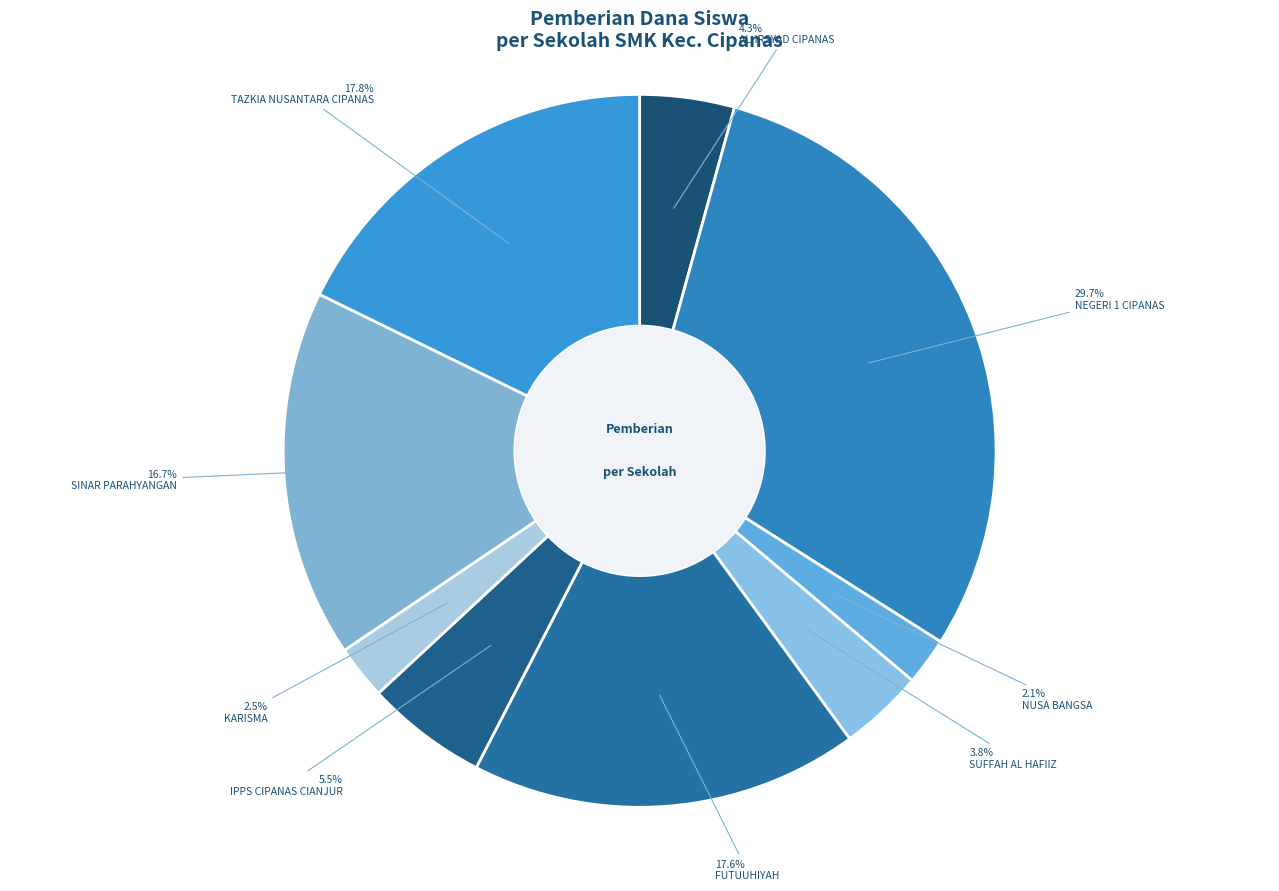

What is the smallest slice in the pie chart?

SMK NUSA BANGSA